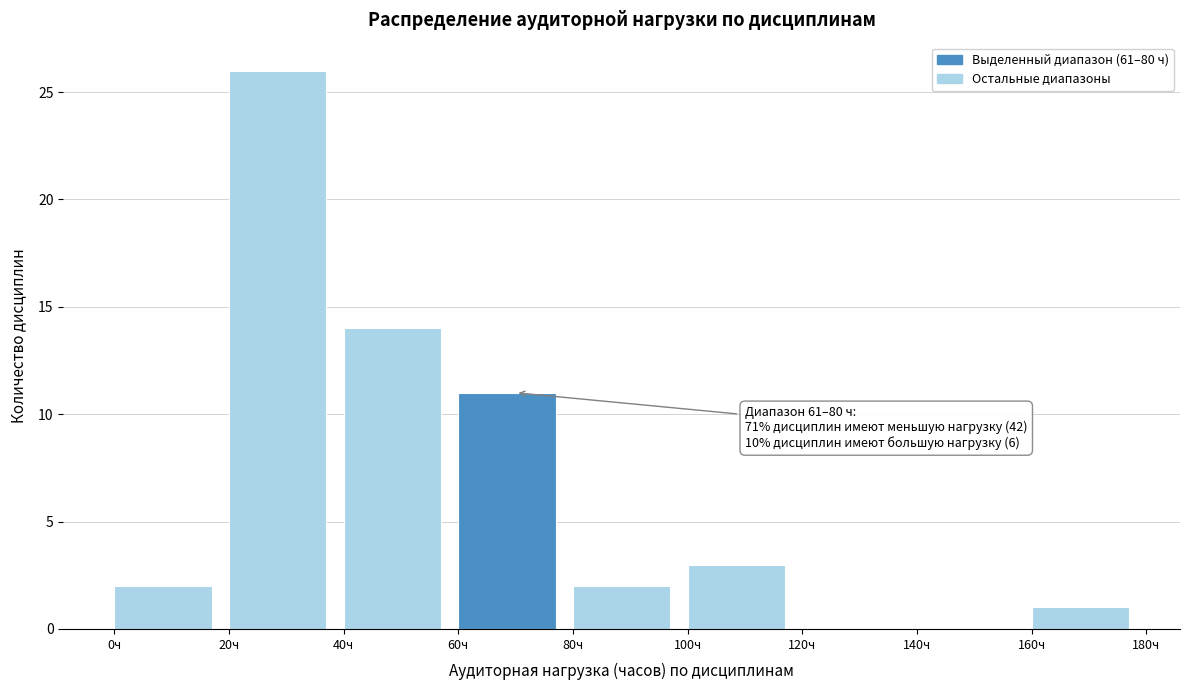

Which range on the x-axis has the tallest bar?

20 to 40